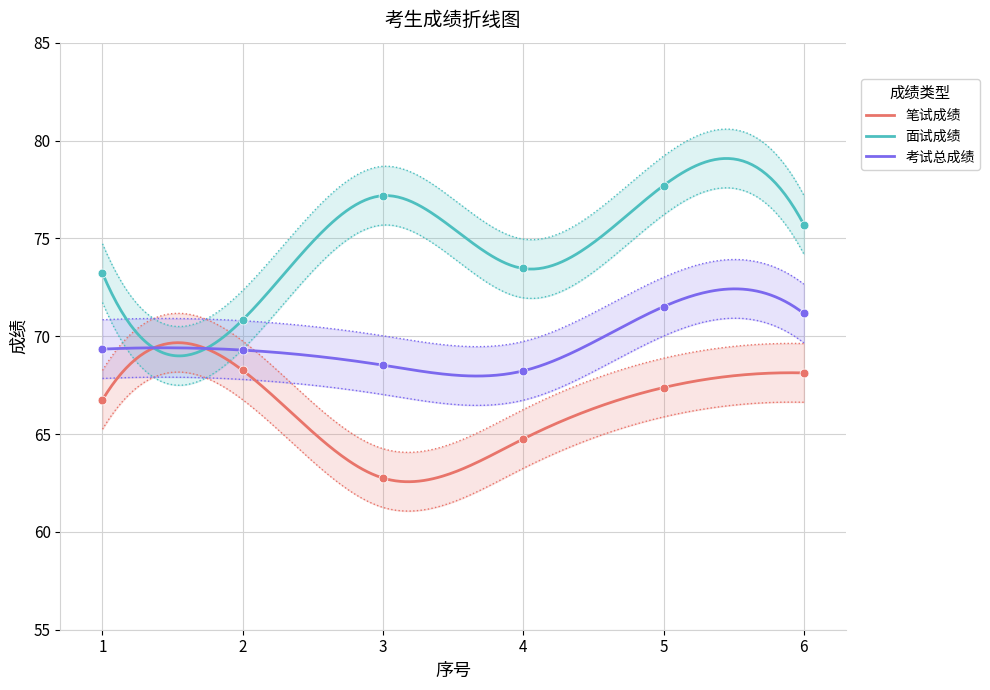

Which series has the largest total across all categories?

面试成绩